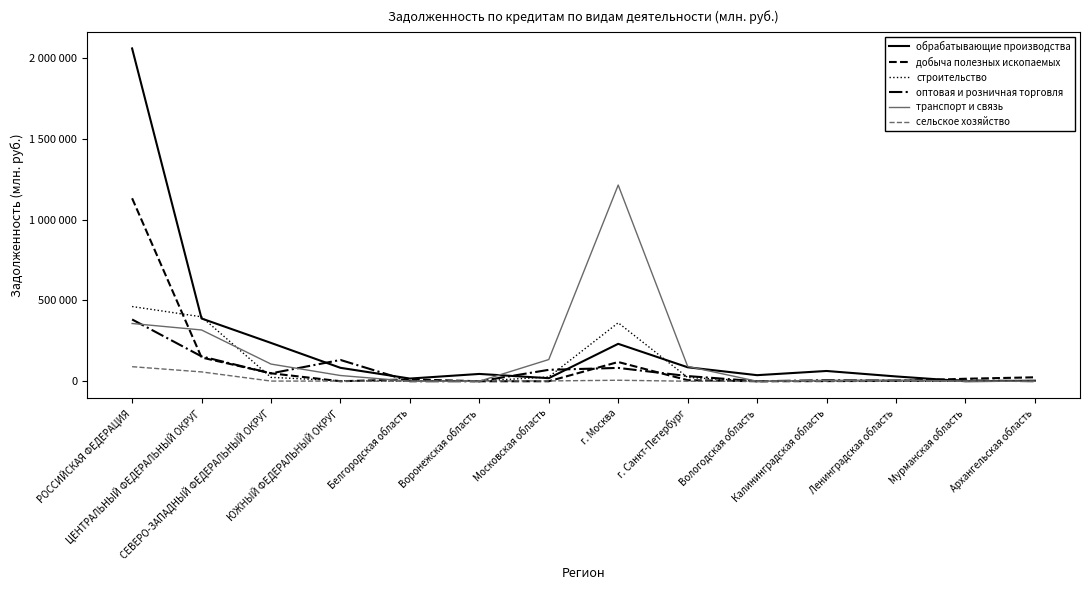

Where is the first local maximum for транспорт и связь?

г. Москва